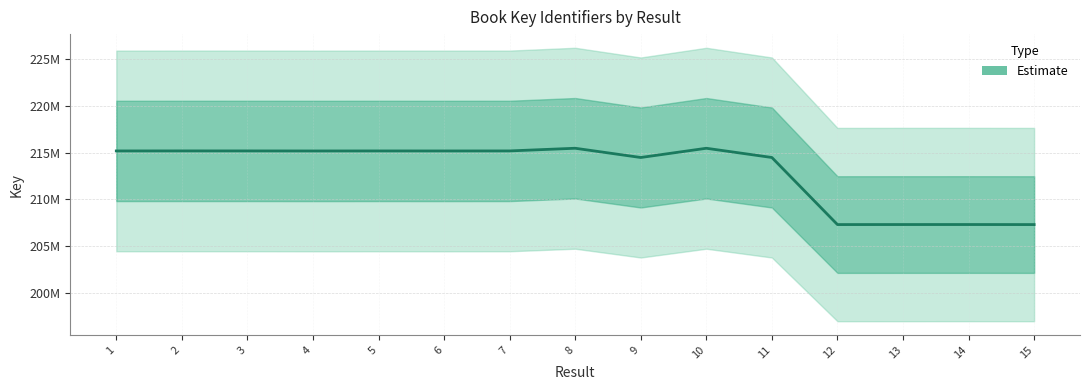

How many interior local peaks (higher than both neighbors) does the data have?

5